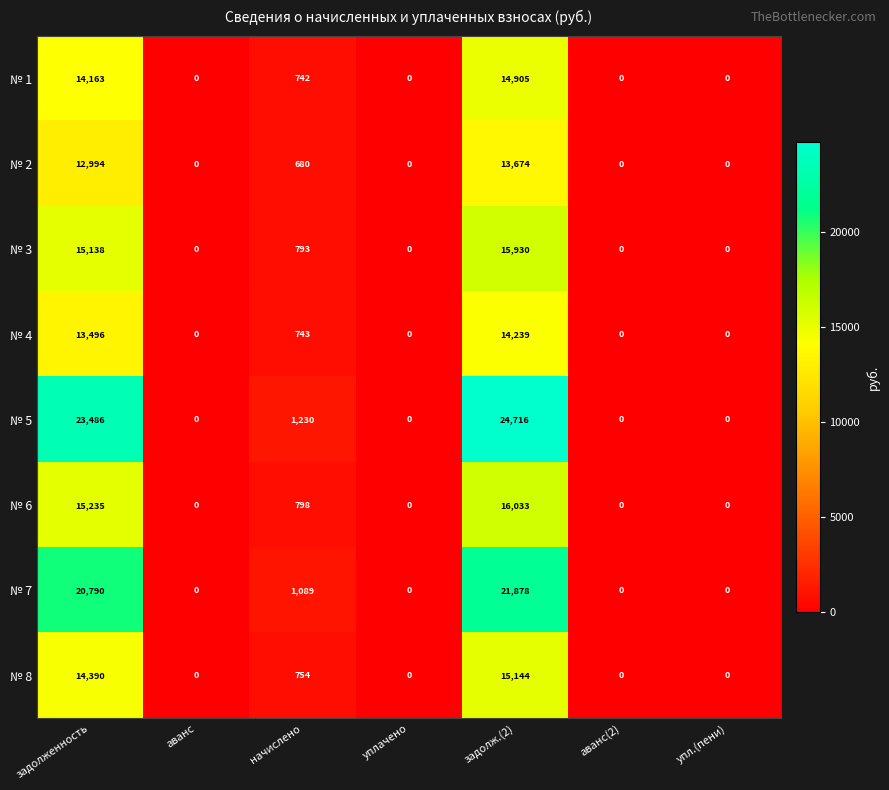

What is the greatest value displayed?

24716